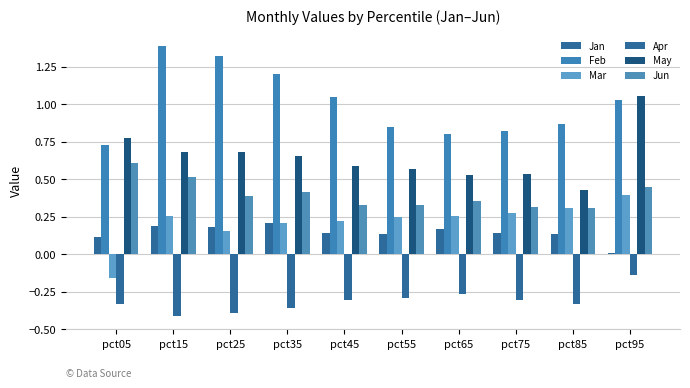

Are the bars horizontal?

No